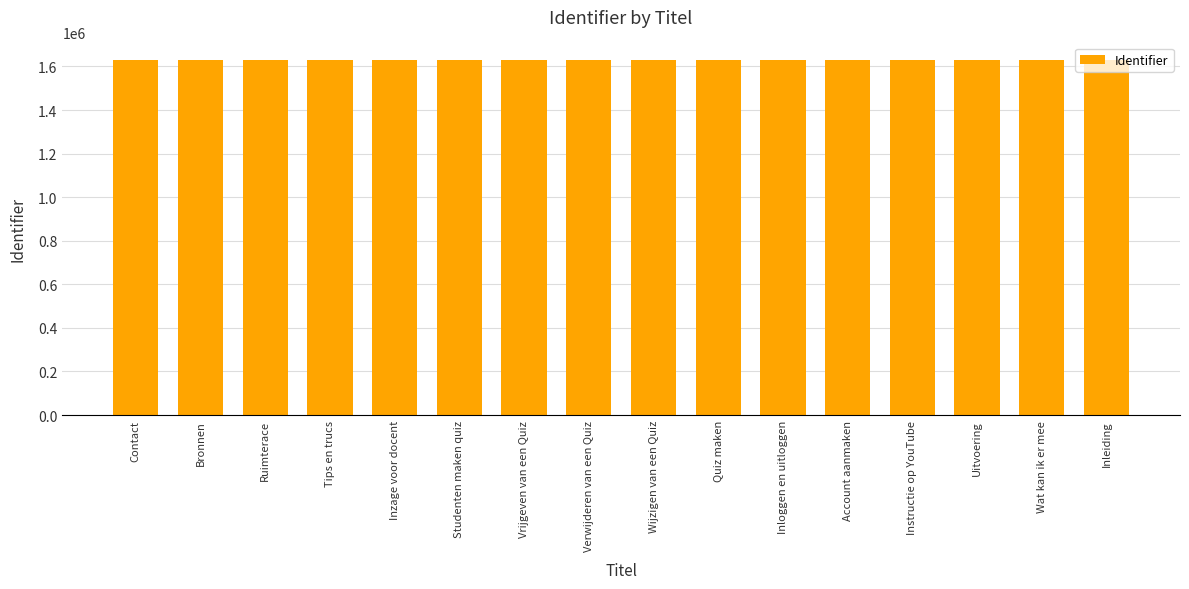

Are the bars horizontal?

No